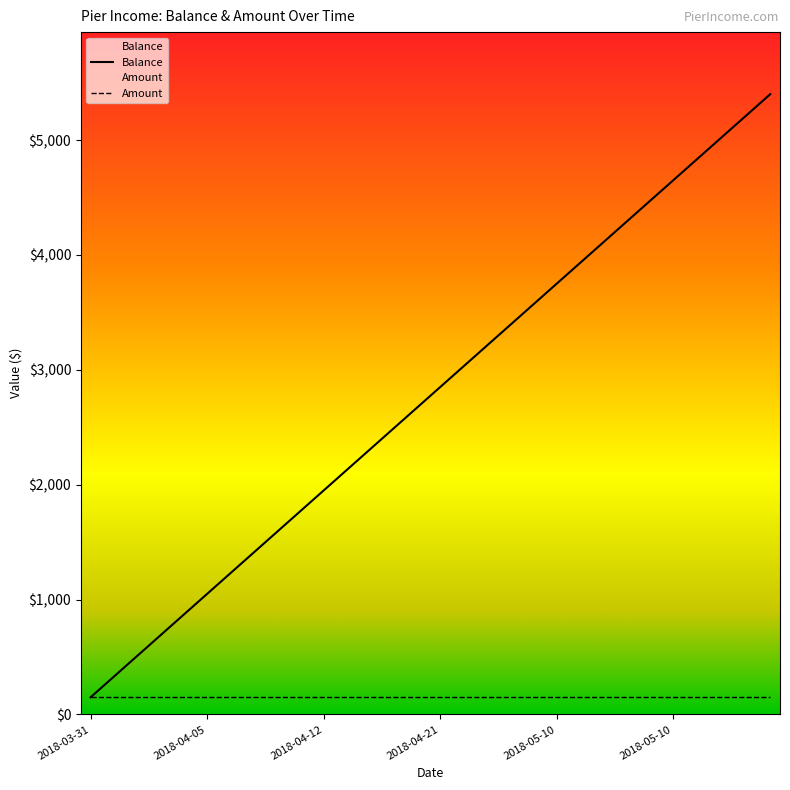

Reading left to right, list all the values displayed in this chart.

150	300	450	600	750	900	1050	1200	1350	1500	1650	1800	1950	2100	2250	2400	2550	2700	2850	3000	3150	3300	3450	3600	3750	3900	4050	4200	4350	4500	4650	4800	4950	5100	5250	5400